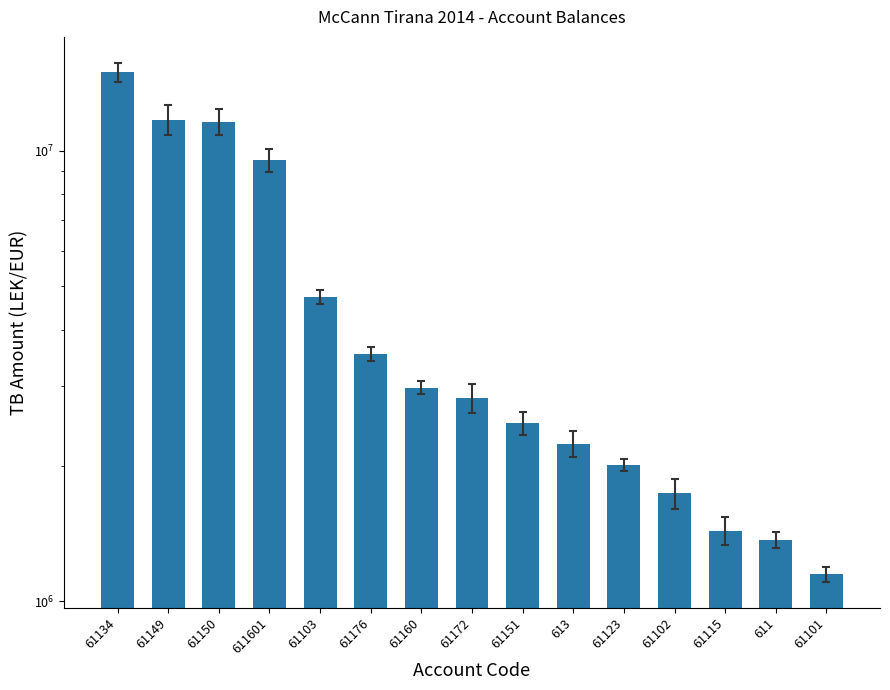

Rank the categories by value from highest to lowest.

61134, 61149, 61150, 611601, 61103, 61176, 61160, 61172, 61151, 613, 61123, 61102, 61115, 611, 61101